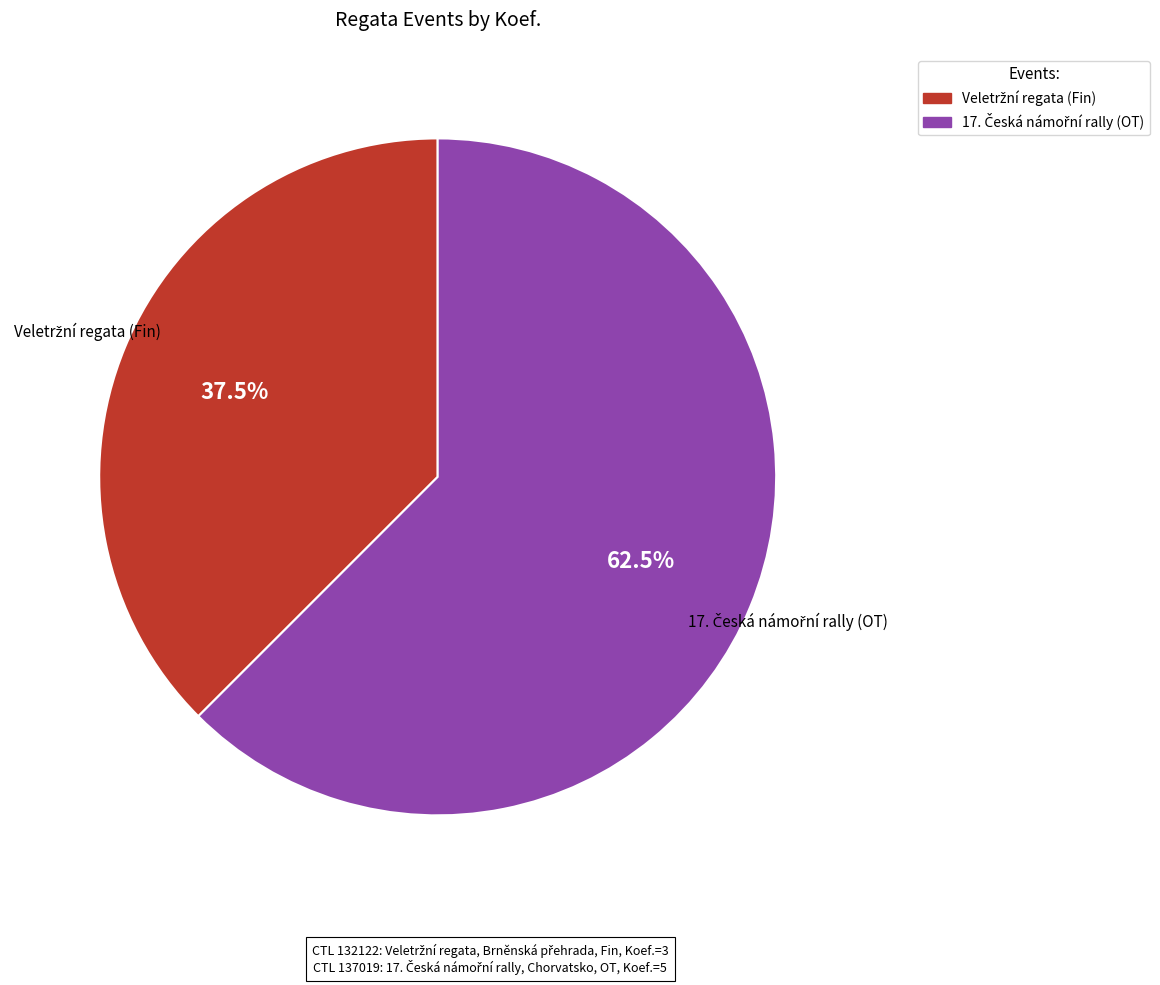

Count the number of slices in the pie.

2